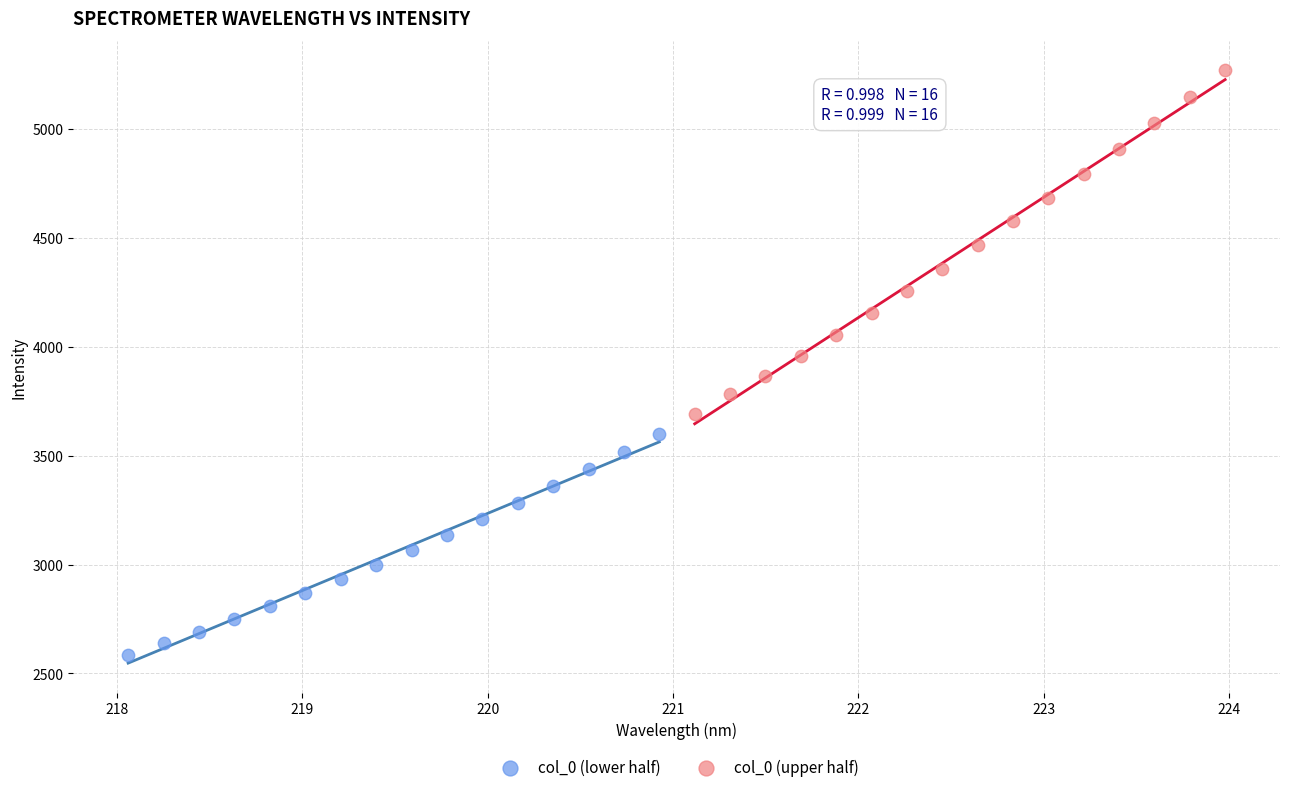

Which series reaches the maximum Y coordinate?

col_0 (upper half)